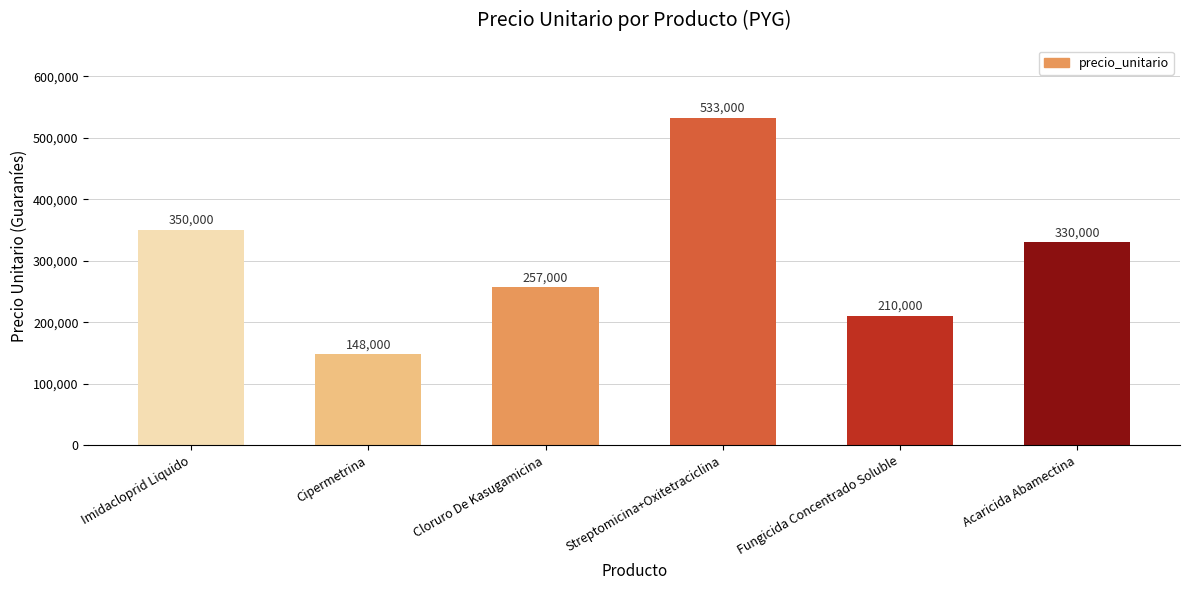

List the labels in order of value, largest first.

Streptomicina+Oxitetraciclina, Imidacloprid Liquido, Acaricida Abamectina, Cloruro De Kasugamicina, Fungicida Concentrado Soluble, Cipermetrina